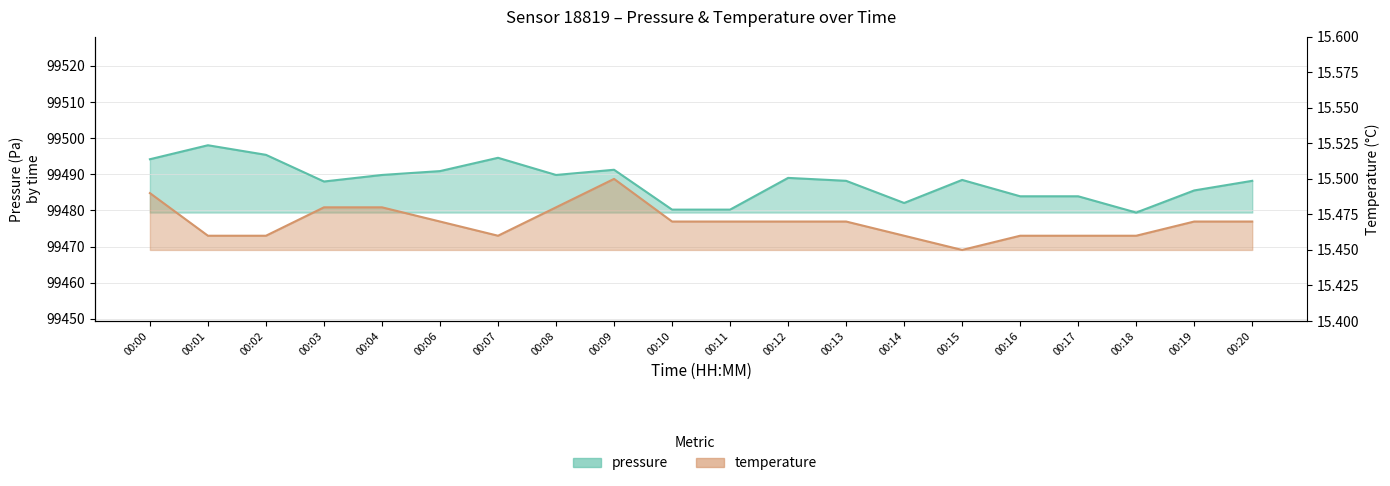

What is the difference between the highest and lowest values at 00:04?

99474.3